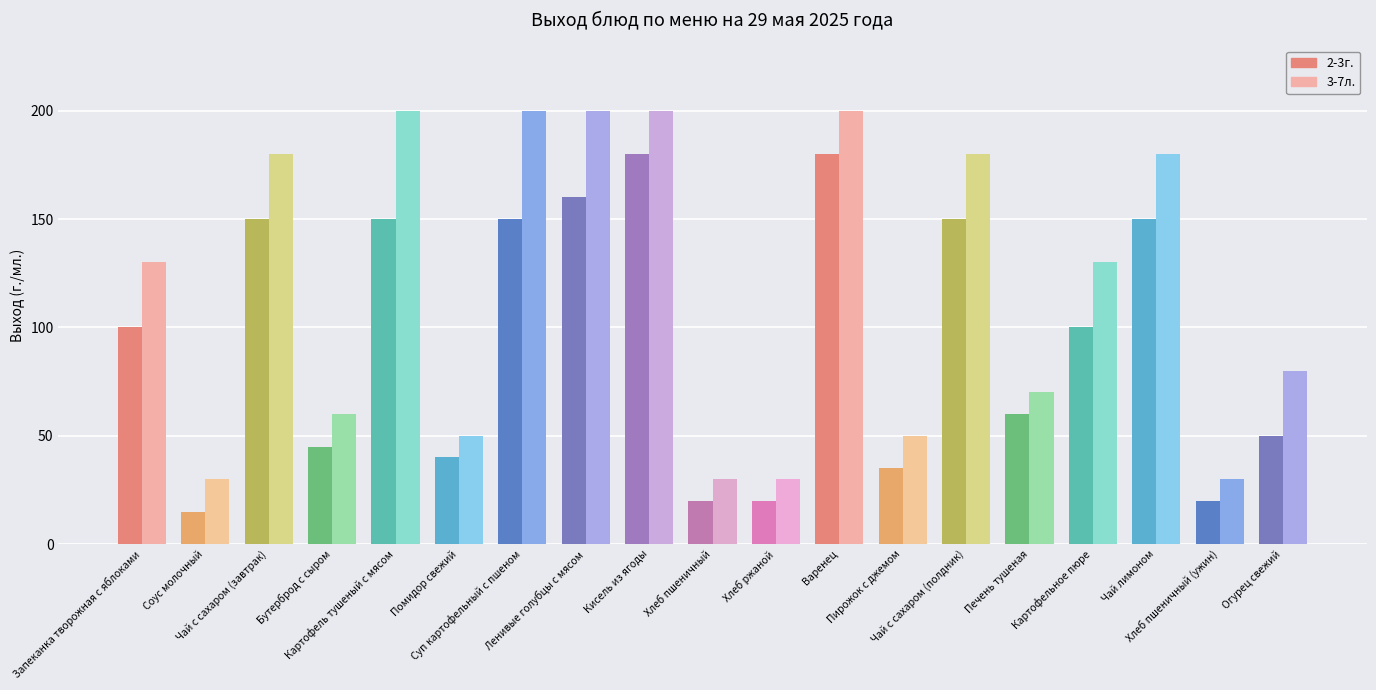

What are all the series names shown in the legend?

2-3г., 3-7л.